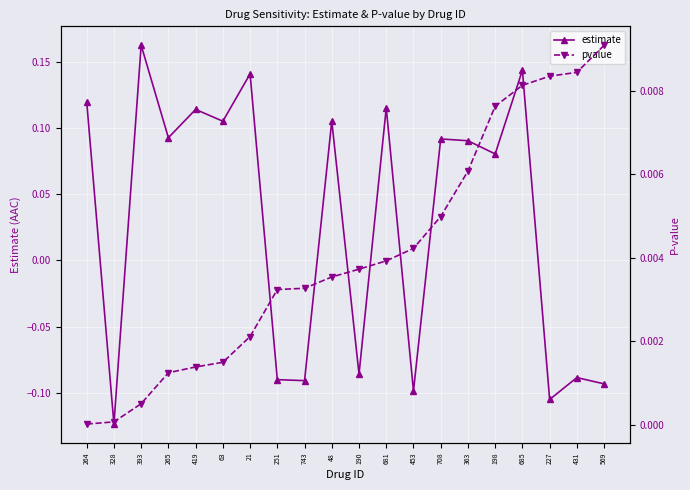

What is the value of the estimate point at the 9th from the left?

-0.1